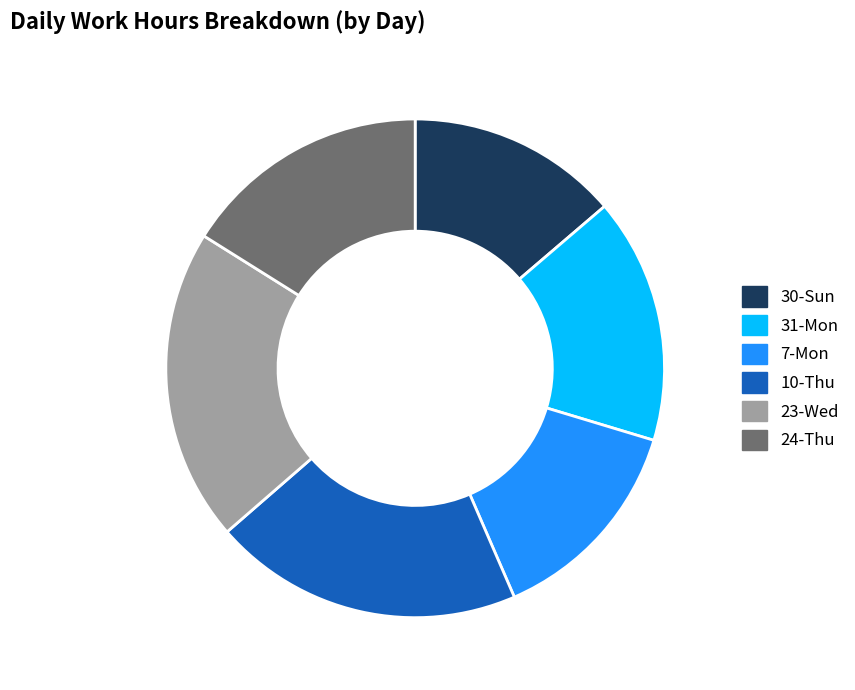

Do 10-Thu and 23-Wed together represent more than half of the pie?

No